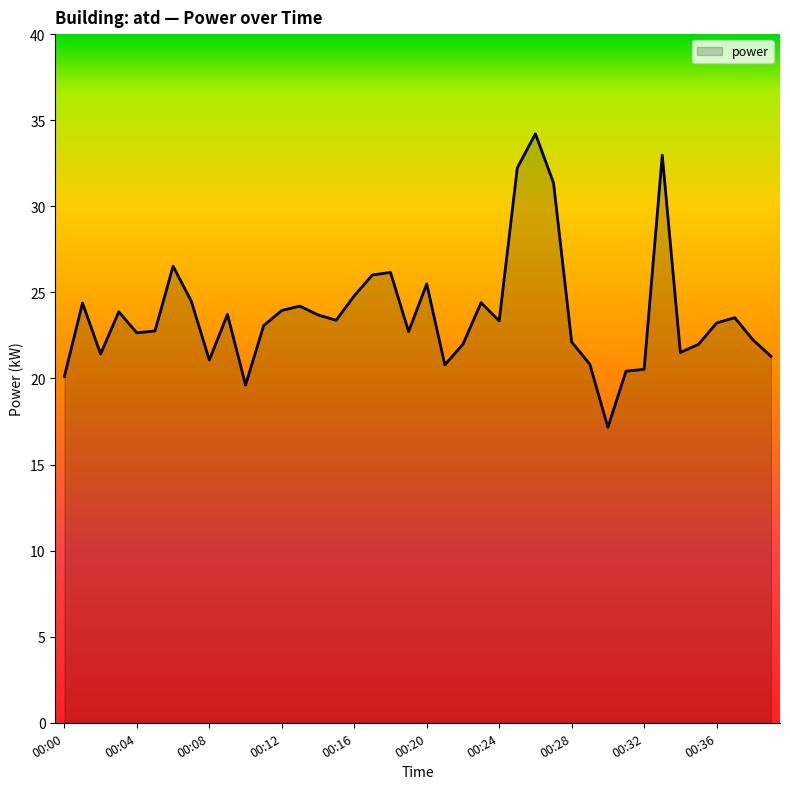

True or false: there are more than 1 points higher than both neighbors.

True